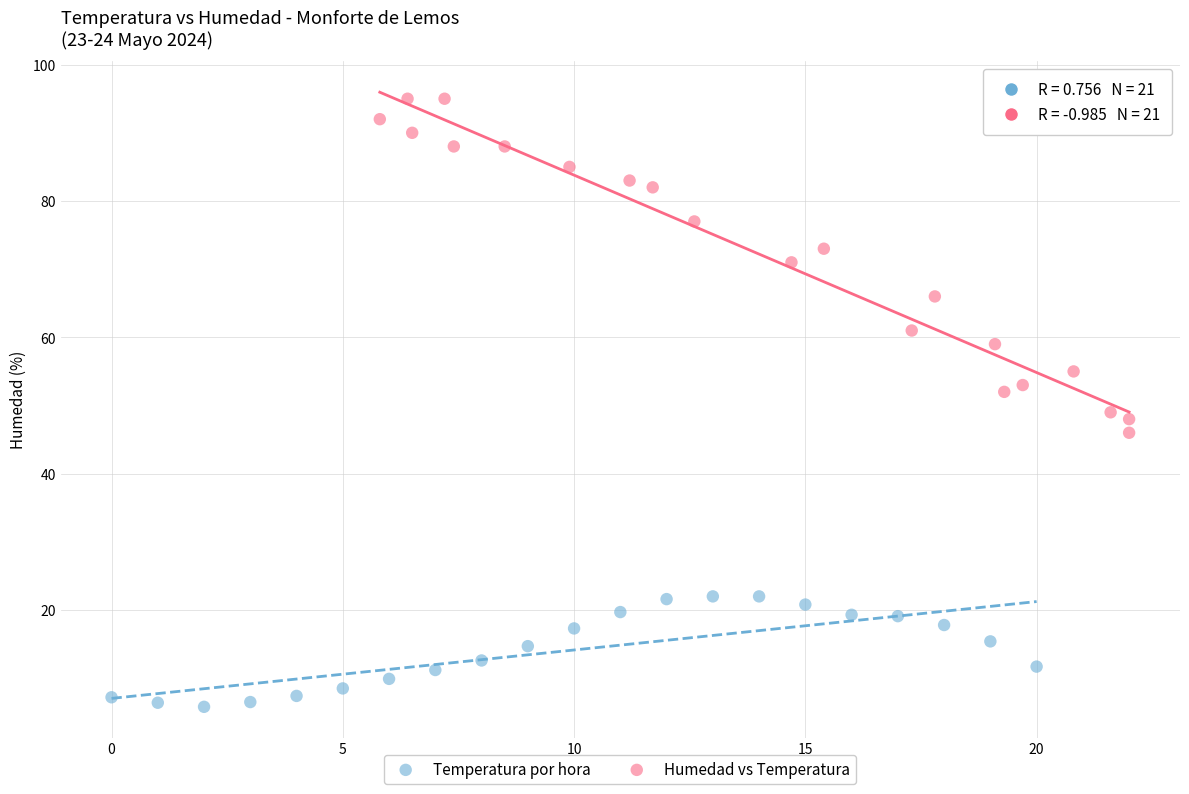

Which series contains the lowest Y value?

Temperatura por hora